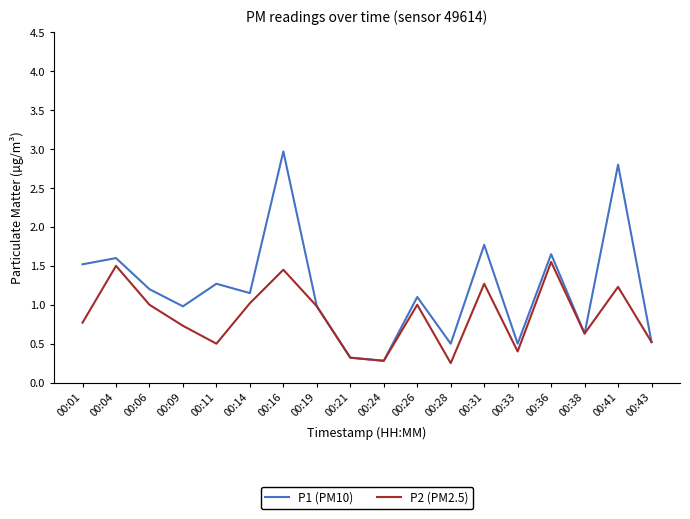

Is the value of P2 (PM2.5) at 00:09 greater than the value of P1 (PM10) at 00:41?

No